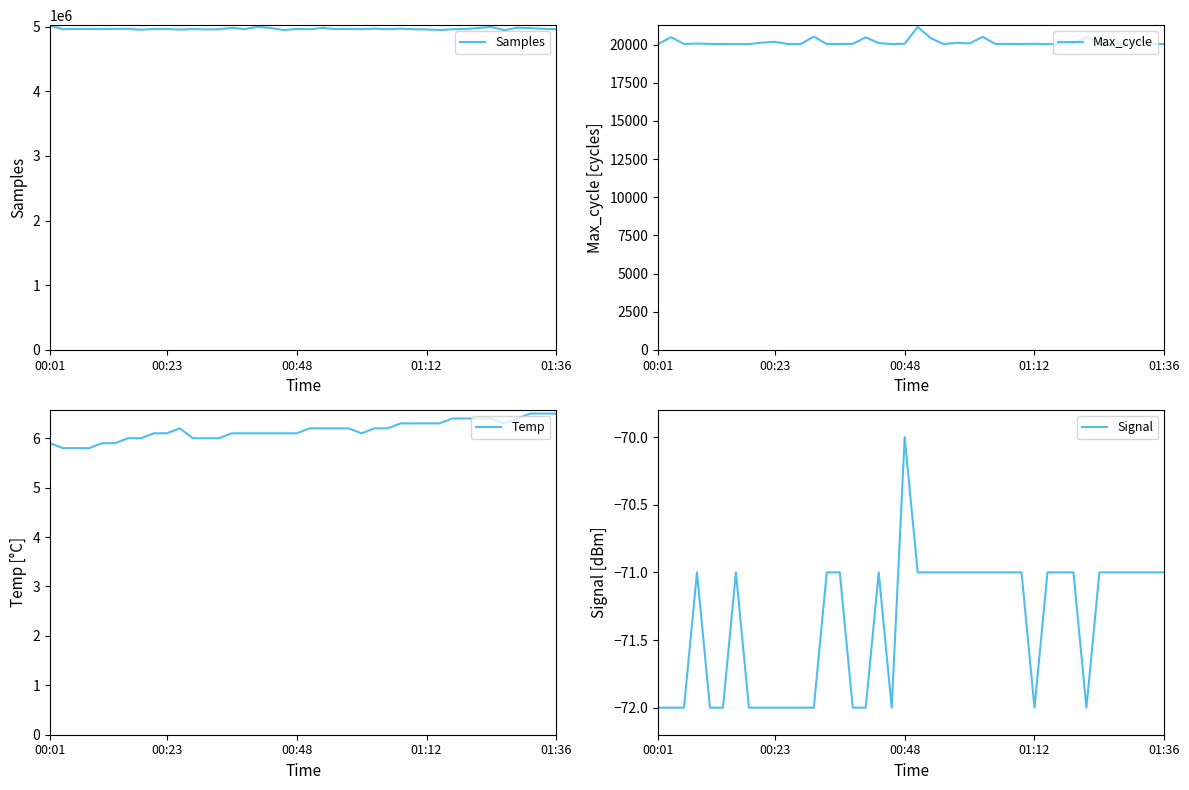

What is the sum of the Samples values at 34 and 22?

9954400.0